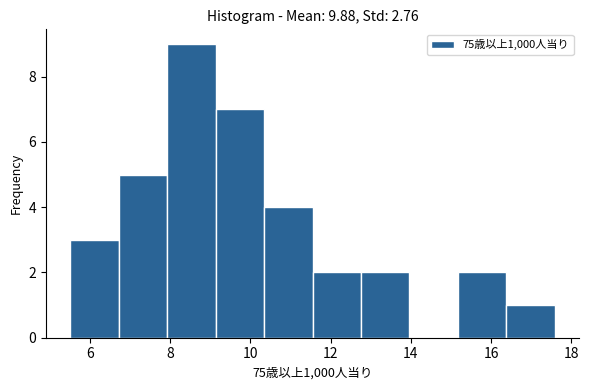

Reading left to right, transcribe this chart: for each bar, give the range it covers on the x-axis and its height. Neither the bar edges nor the heights are printed on the chart, so give them approximately, as read against the axes.

5.6 to 6.8: 3
6.8 to 8.0: 5
8.0 to 9.2: 9
9.2 to 10.4: 7
10.4 to 11.6: 4
11.6 to 12.8: 2
12.8 to 14.0: 2
14.0 to 15.2: 0
15.2 to 16.4: 2
16.4 to 17.6: 1